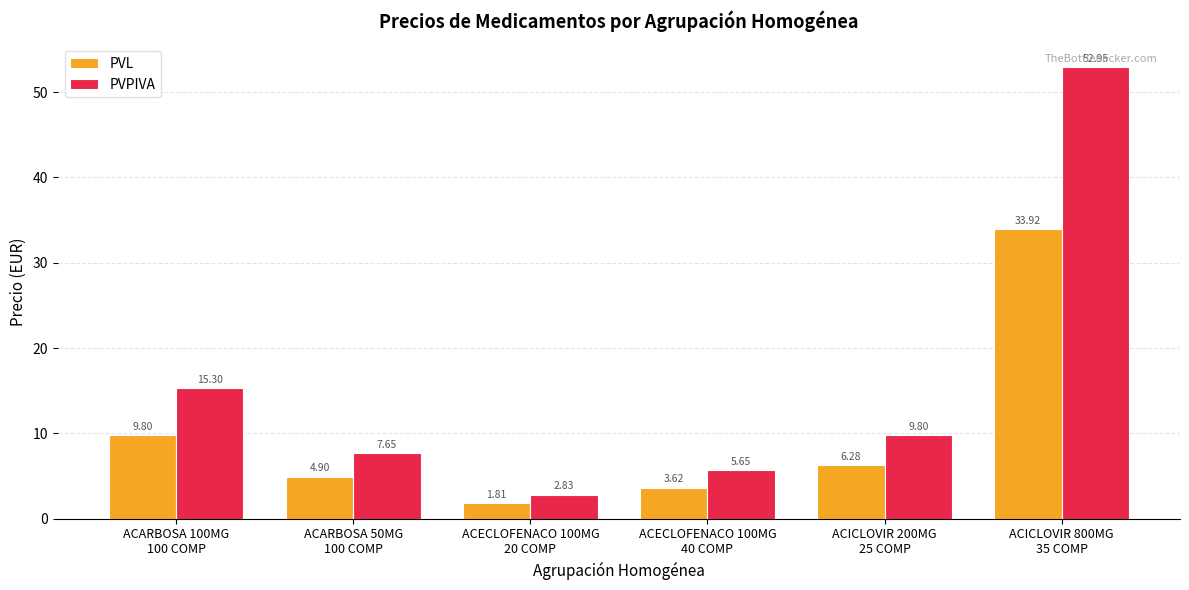

What is the sum of all PVPIVA values?

94.2